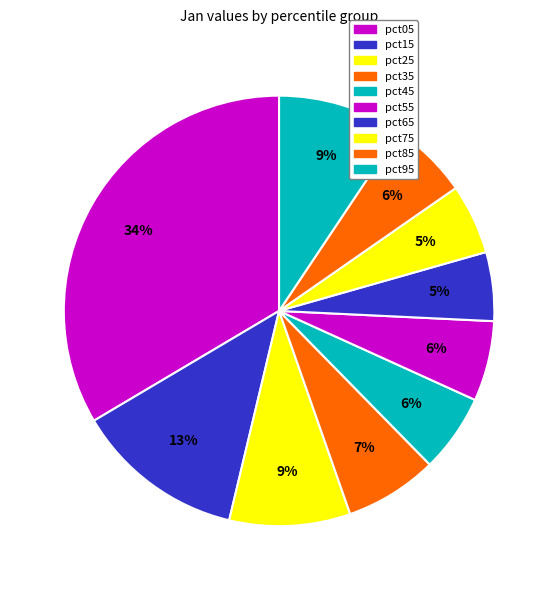

Do pct95 and pct85 together represent more than half of the pie?

No